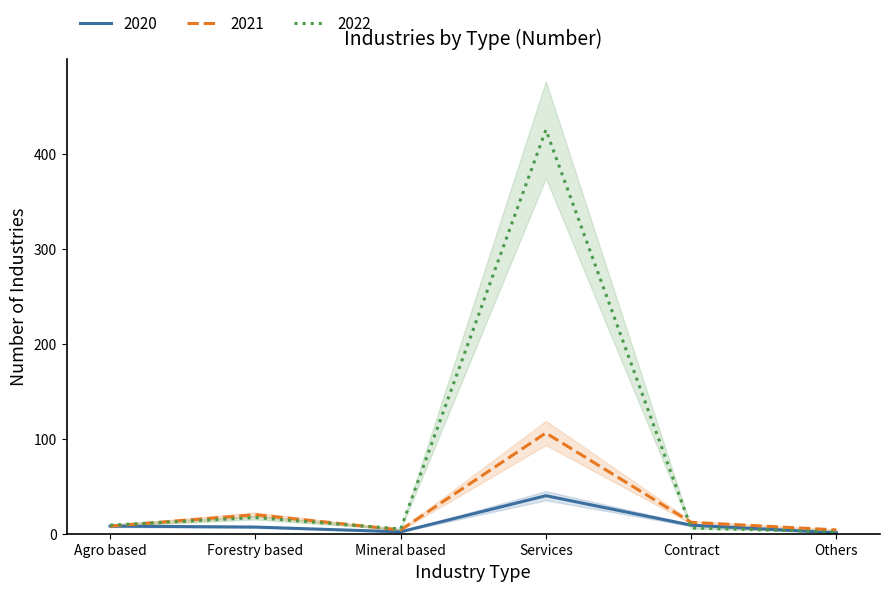

The 2022 series shows 17 at Forestry based. True or false?

True